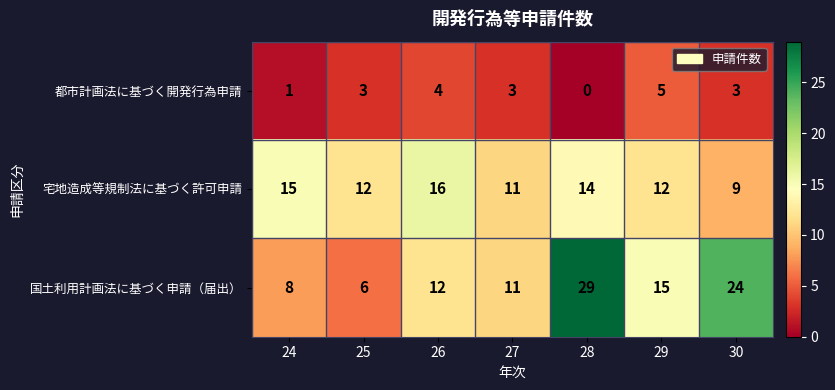

How many categories are shown in the chart?

7